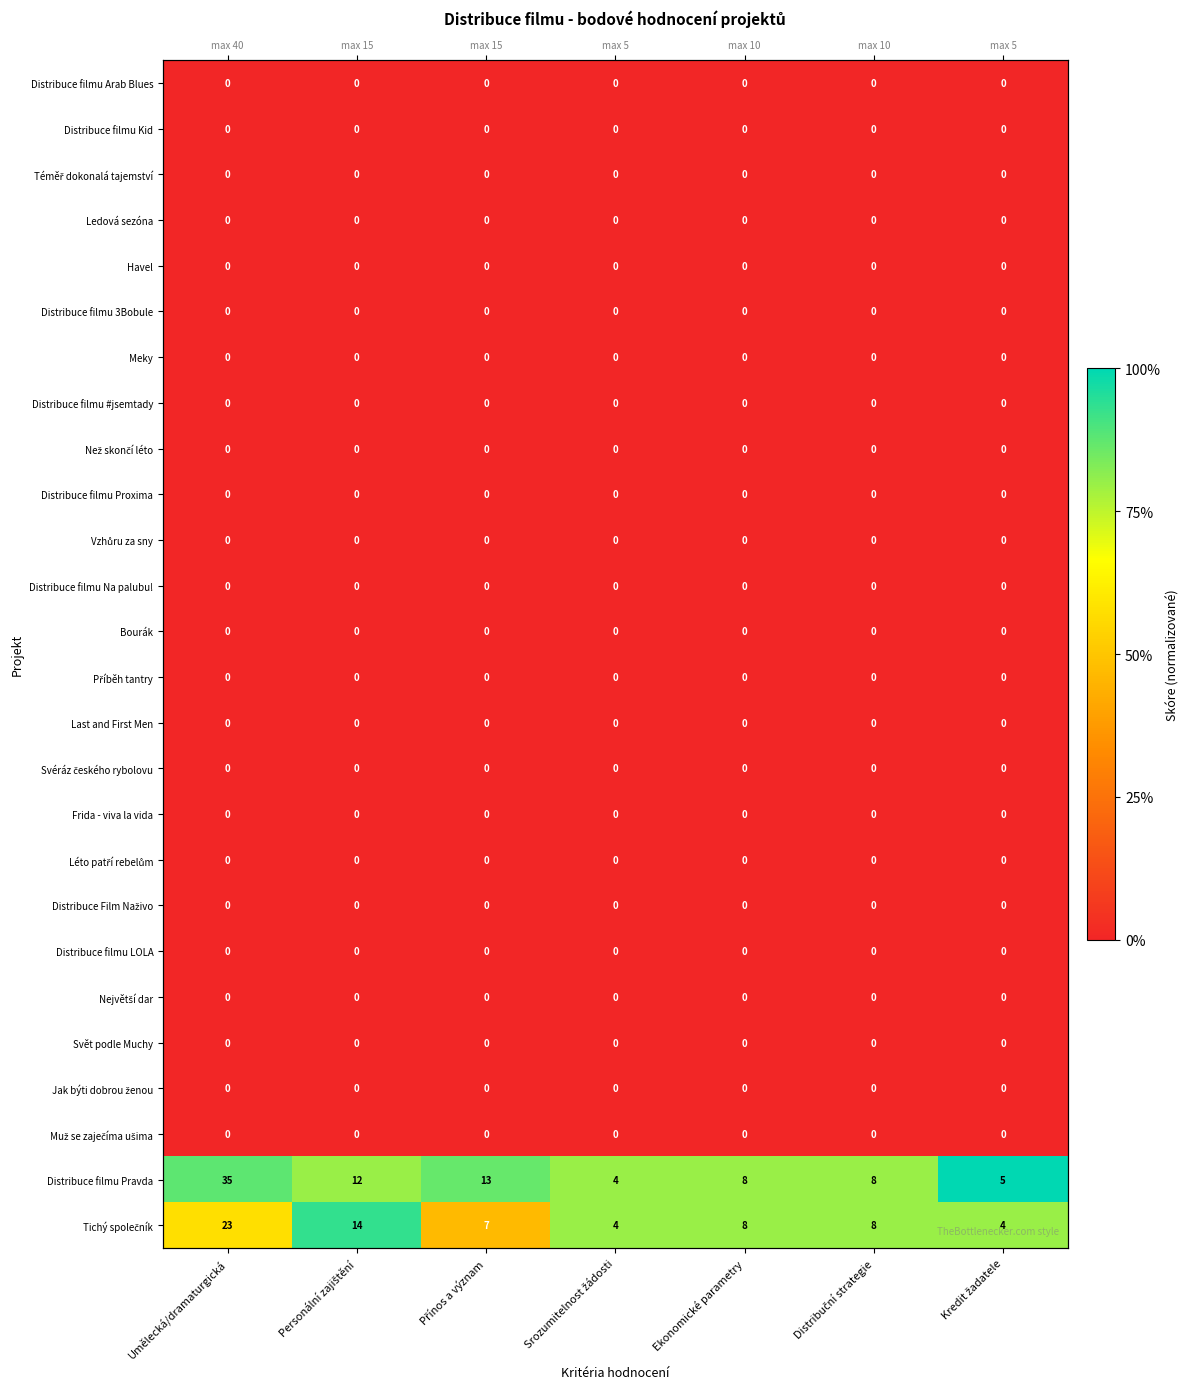

What is the difference between the highest and lowest values at Personální zajištění?

0.9